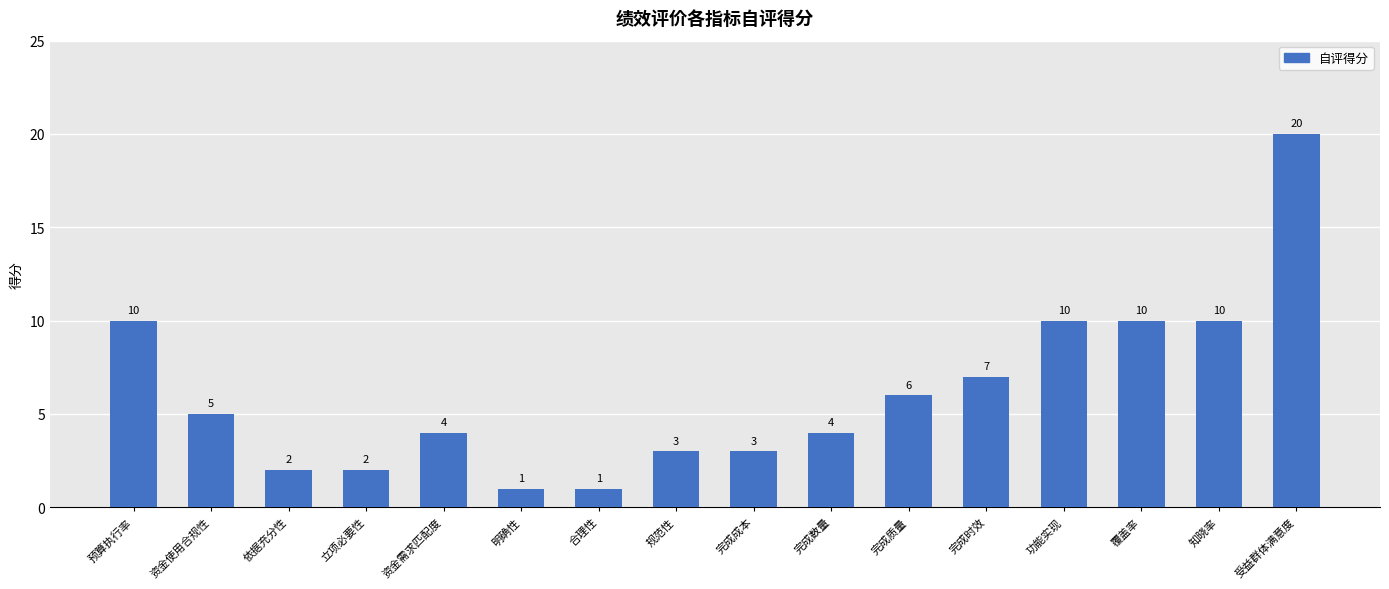

What is the label of the 7th bar from the left?

合理性